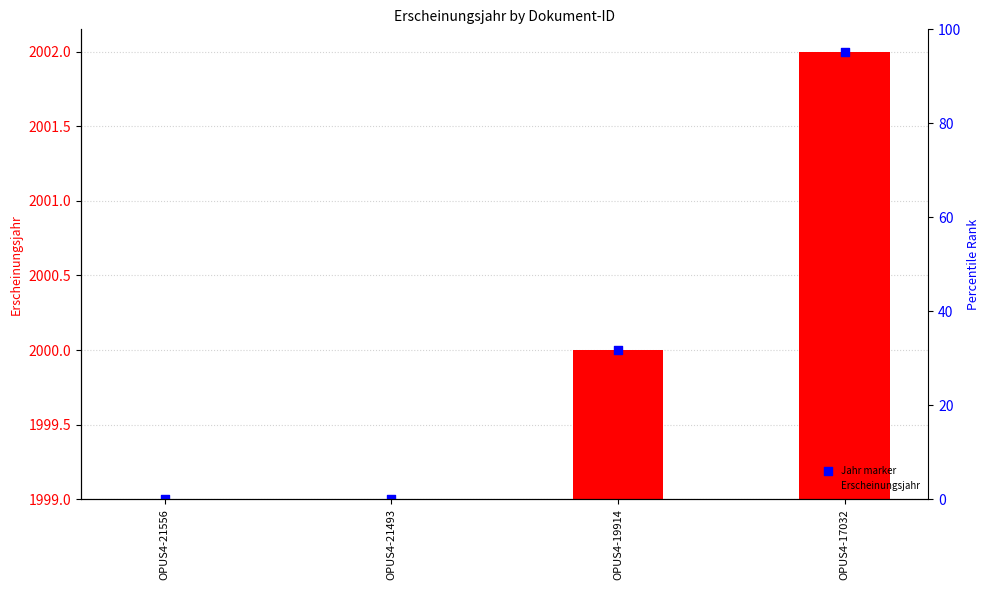

What are all the series names shown in the legend?

Erscheinungsjahr, Jahr marker